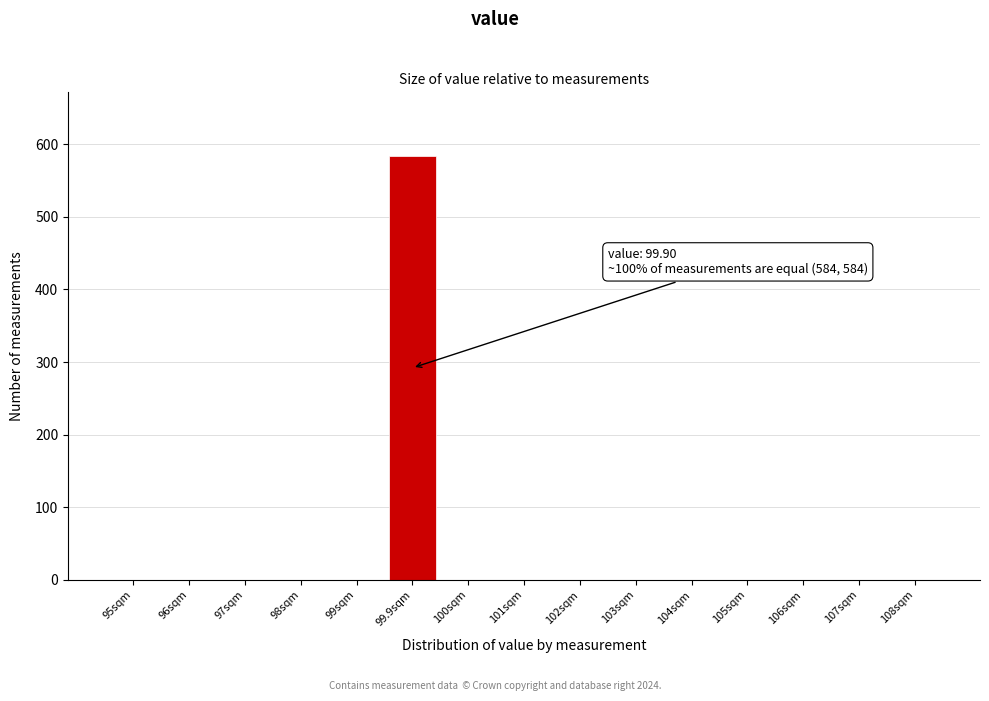

Reading right to left, what are all the values shown in this chart?

108sqm=0	107sqm=0	106sqm=0	105sqm=0	104sqm=0	103sqm=0	102sqm=0	101sqm=0	100sqm=0	99.9sqm=584	99sqm=0	98sqm=0	97sqm=0	96sqm=0	95sqm=0